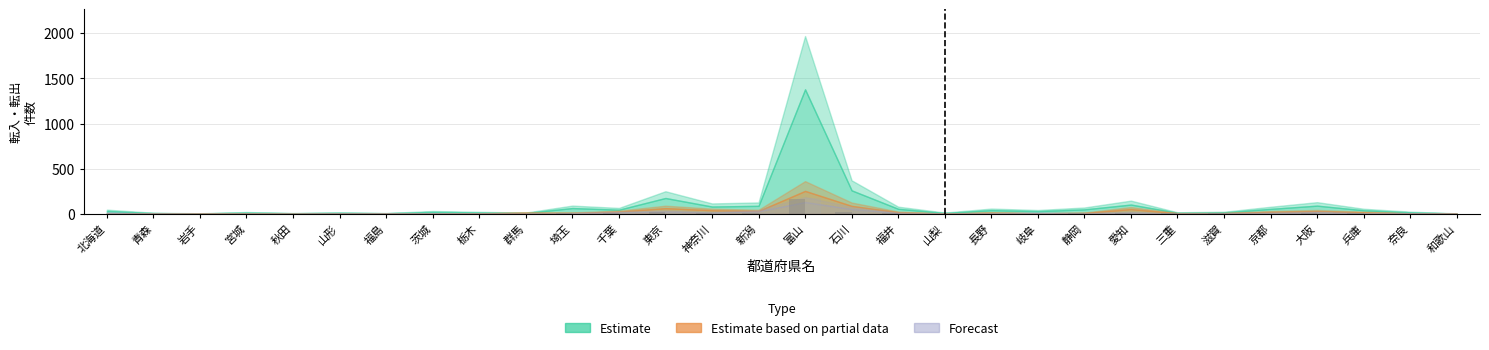

At which category is the sum across all series the highest?

富山